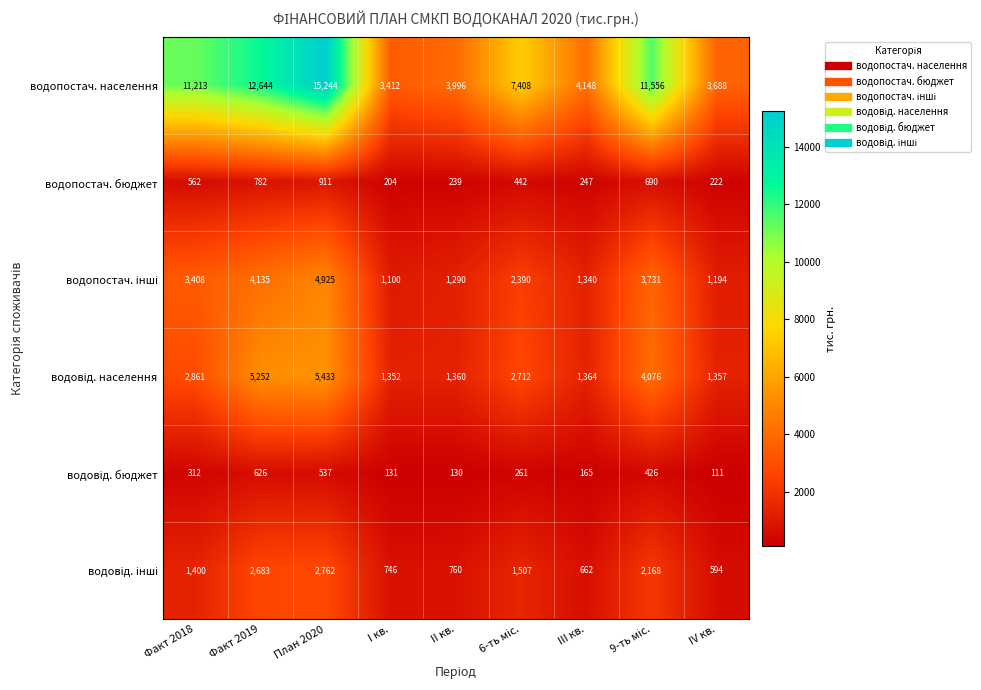

True or false: водопостач. населення has a value of 1046 at III кв..

False